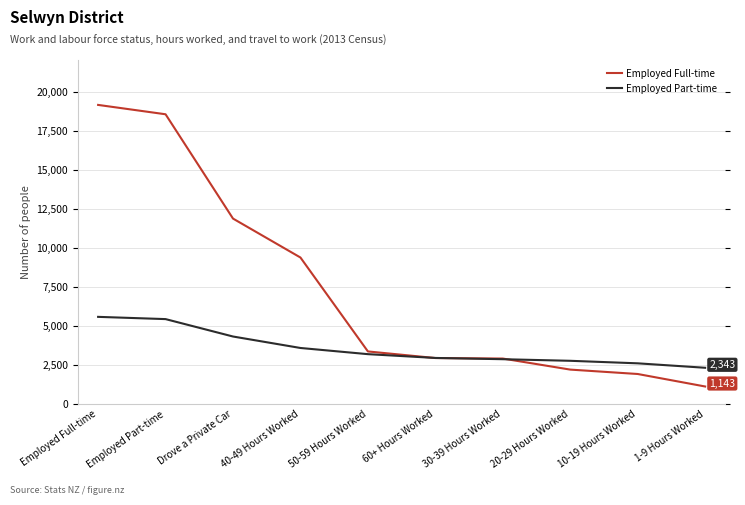

How many lines are shown in the chart?

2